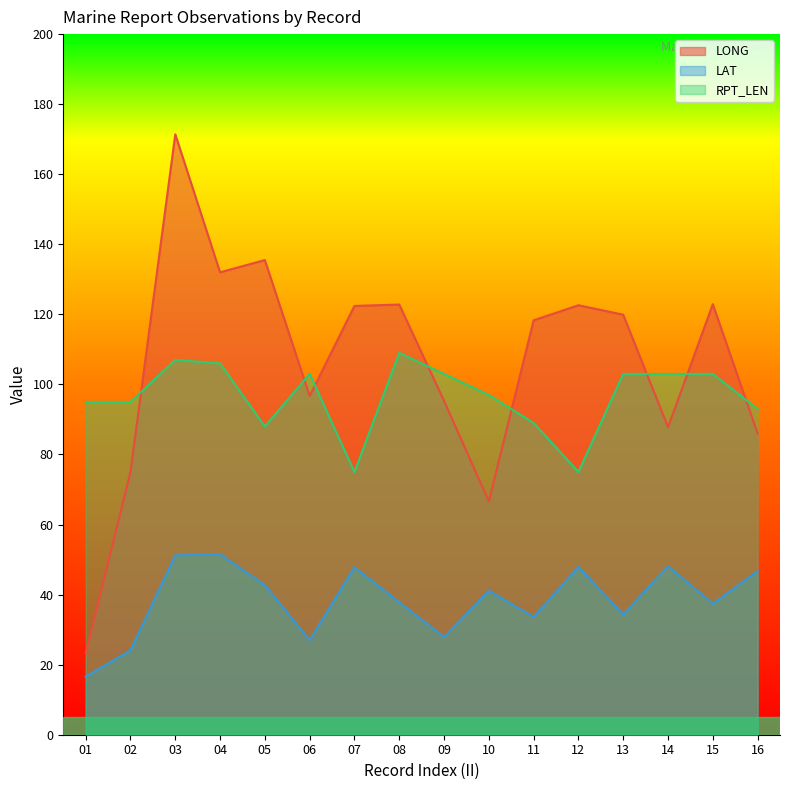

Does the chart display data point markers on the line(s)?

No